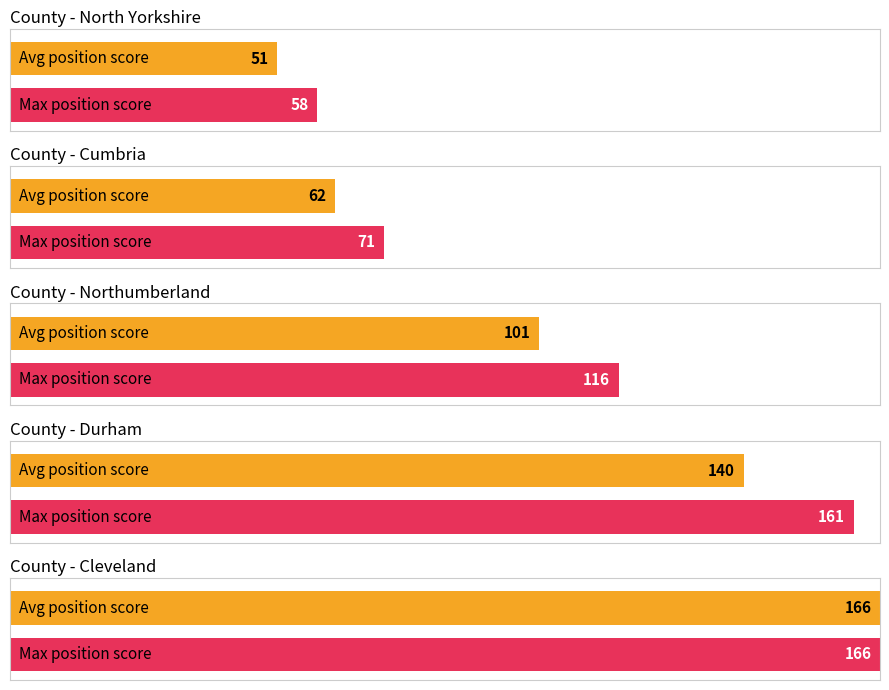

At which category is the sum across all series the highest?

Cleveland